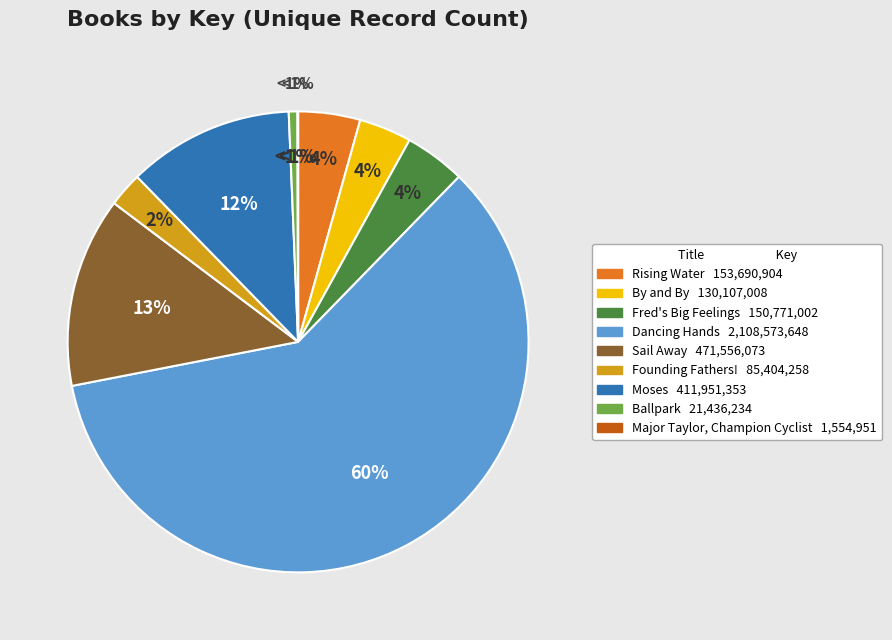

To the nearest percent, what is the difference between the Major Taylor, Champion Cyclist and Founding Fathers! slice percentages?

2%